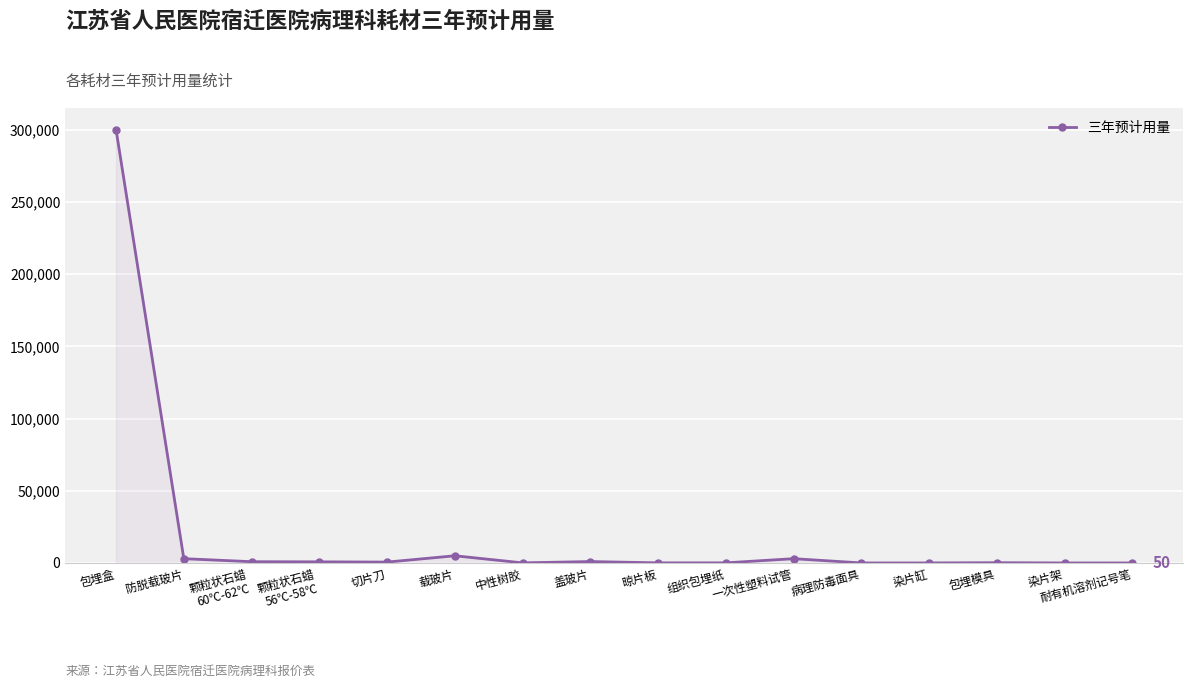

Which label corresponds to the largest value in the chart?

包埋盒